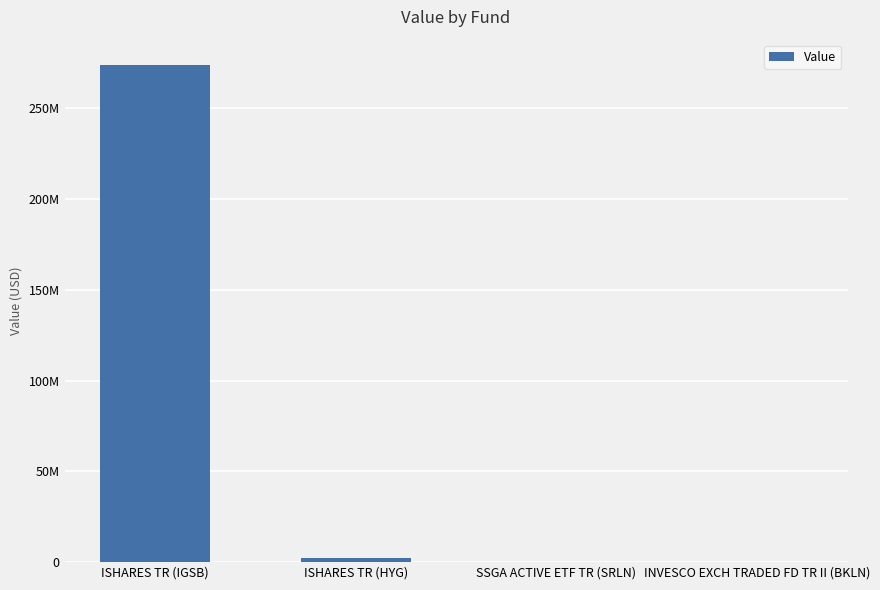

What is the change in value from ISHARES TR (HYG) to INVESCO EXCH TRADED FD TR II (BKLN)?

-2208000